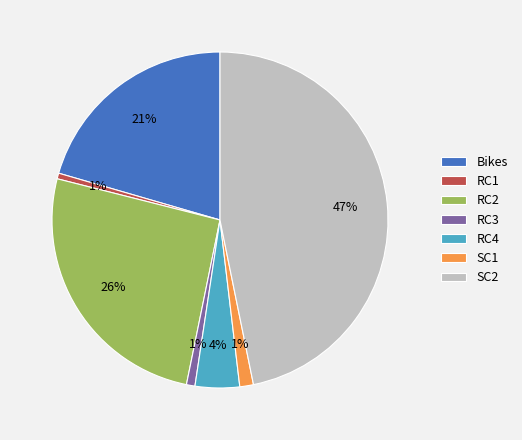

How many segments does this pie chart have?

7